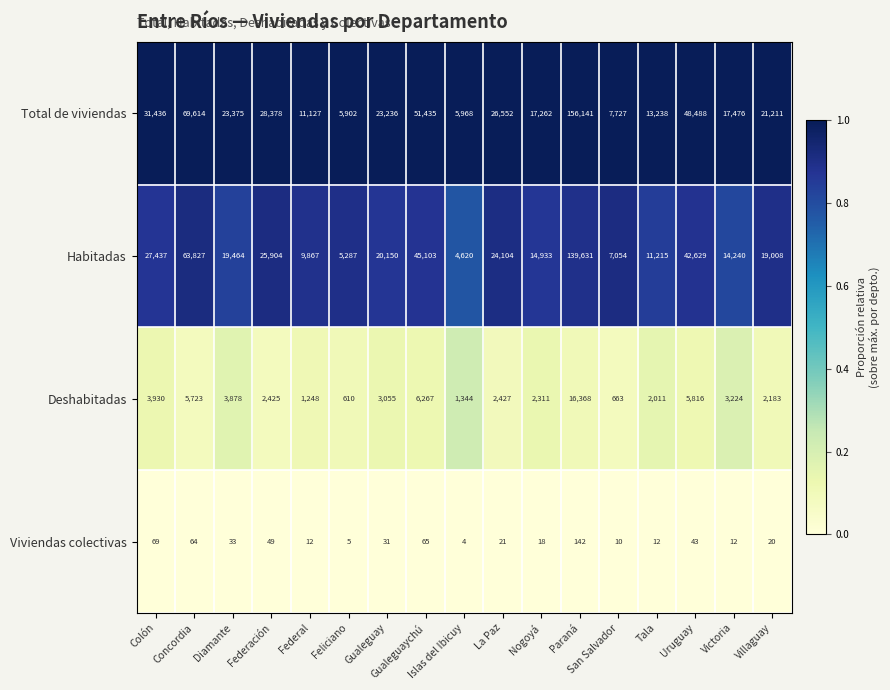

Which series has the largest range (max minus min)?

Total de viviendas